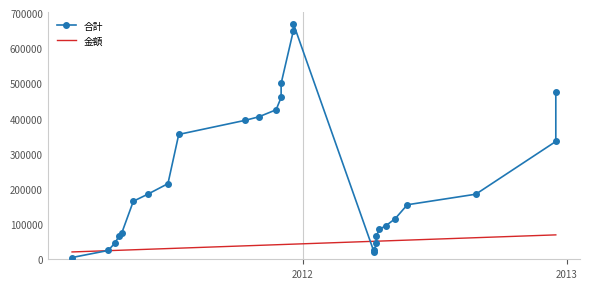

What is the label of the 13th point from the right?

2011-12-19